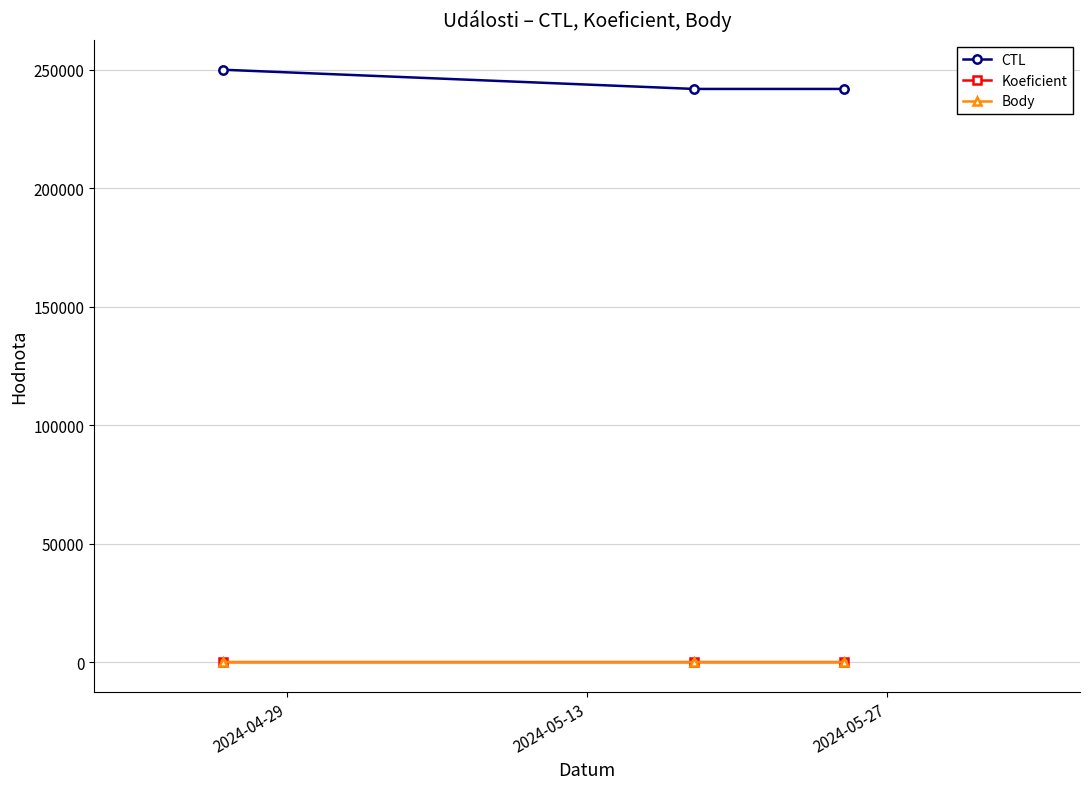

At how many categories does at least one series exceed 159241?

3